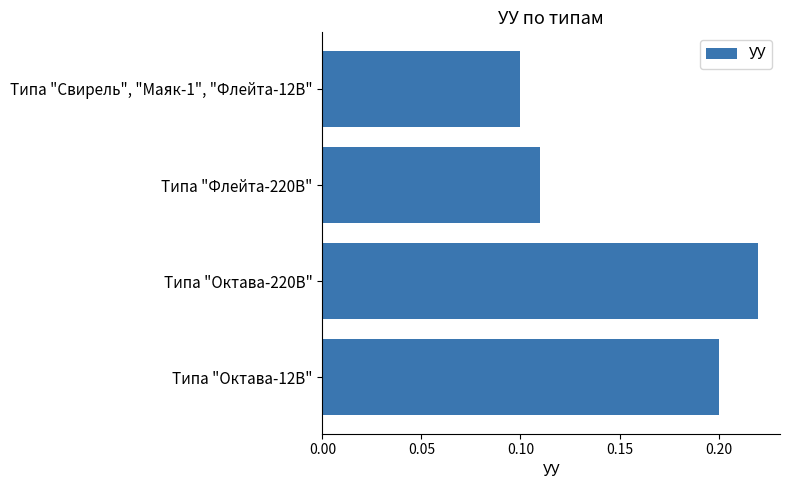

How many values are between 0 and 1?

4